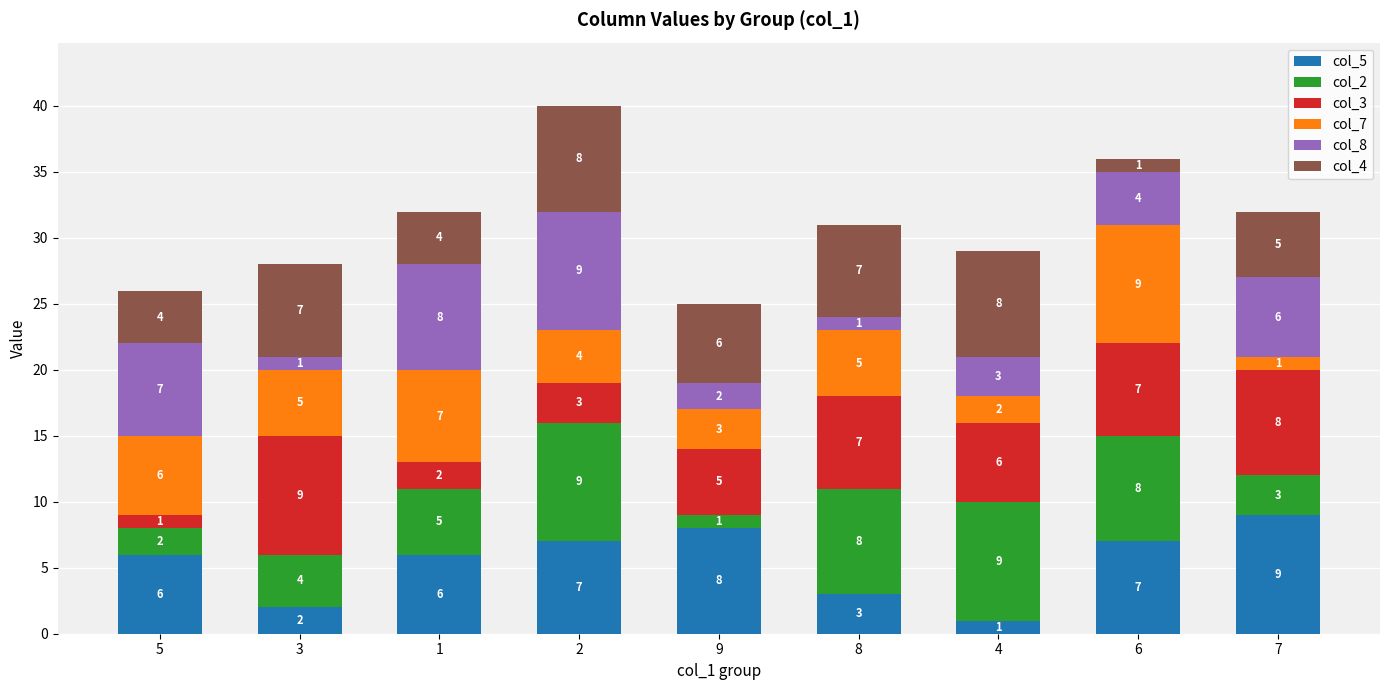

Which category has the highest value in the col_5 series?

7